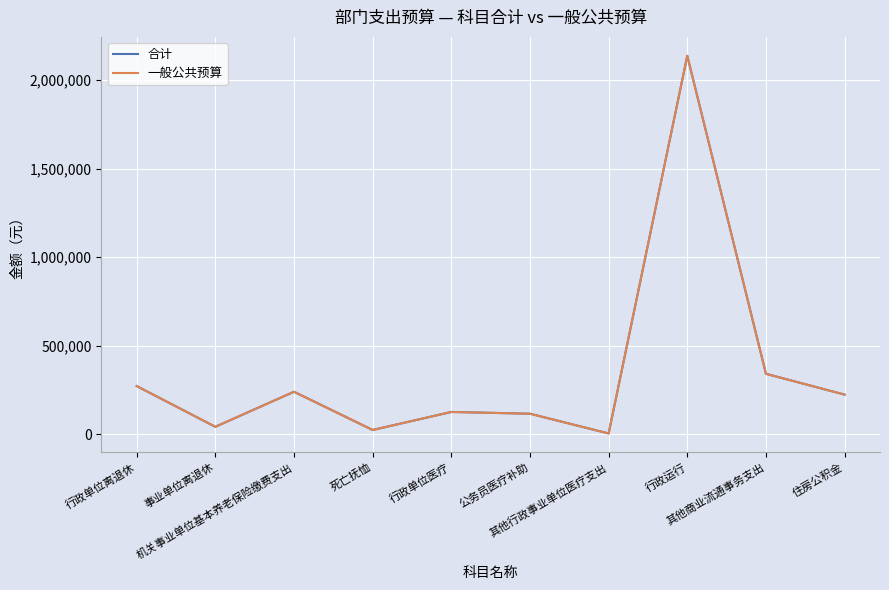

At which label does 一般公共预算 first exceed 222660?

行政单位离退休